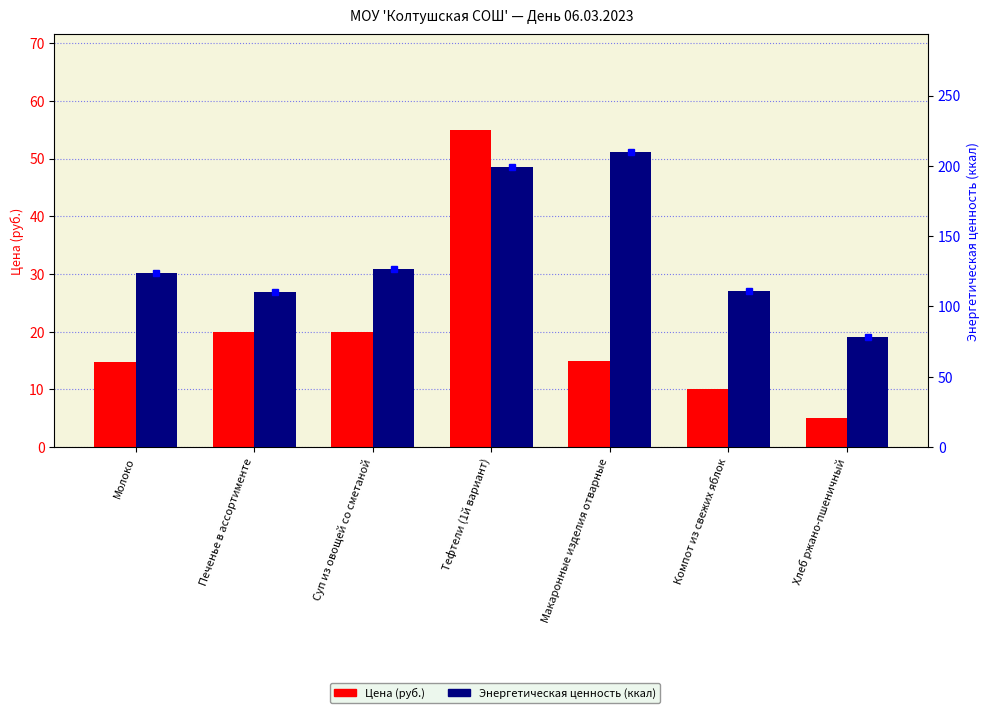

Are the bars grouped side by side (vs. stacked)?

Yes